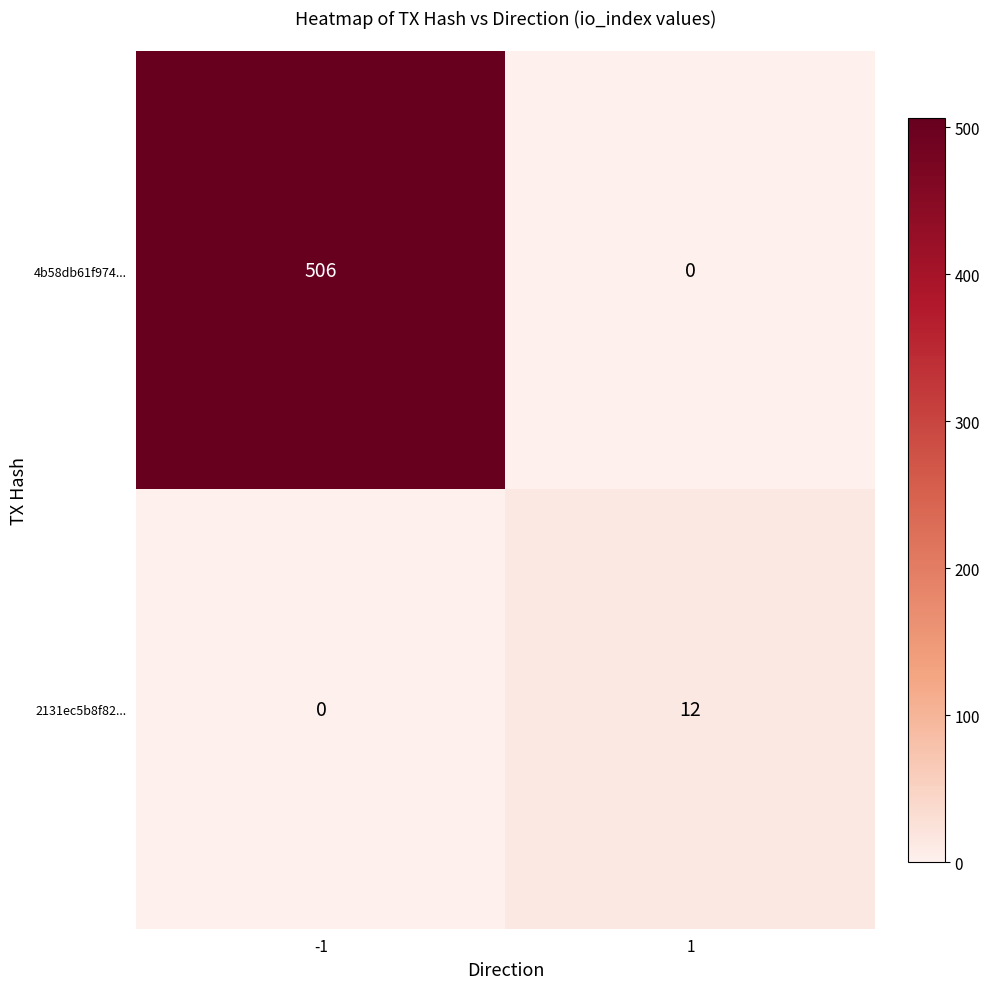

What is the difference between the 2131ec5b8f82... values at 1 and -1?

12